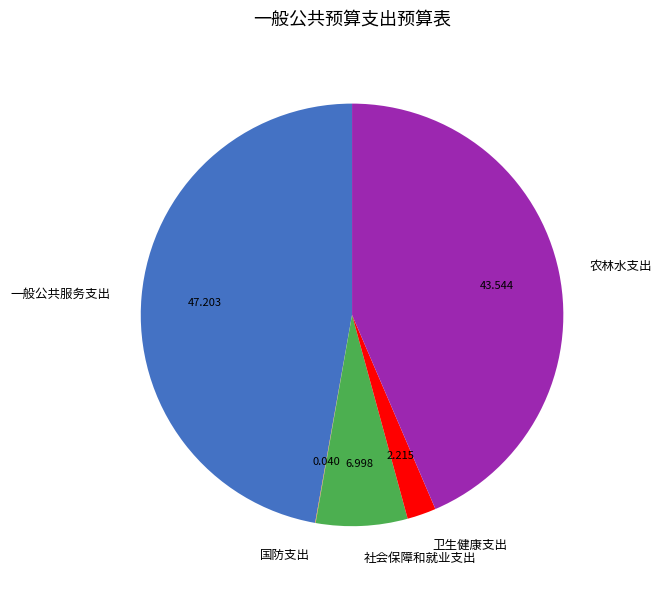

Does any single category account for the majority?

No